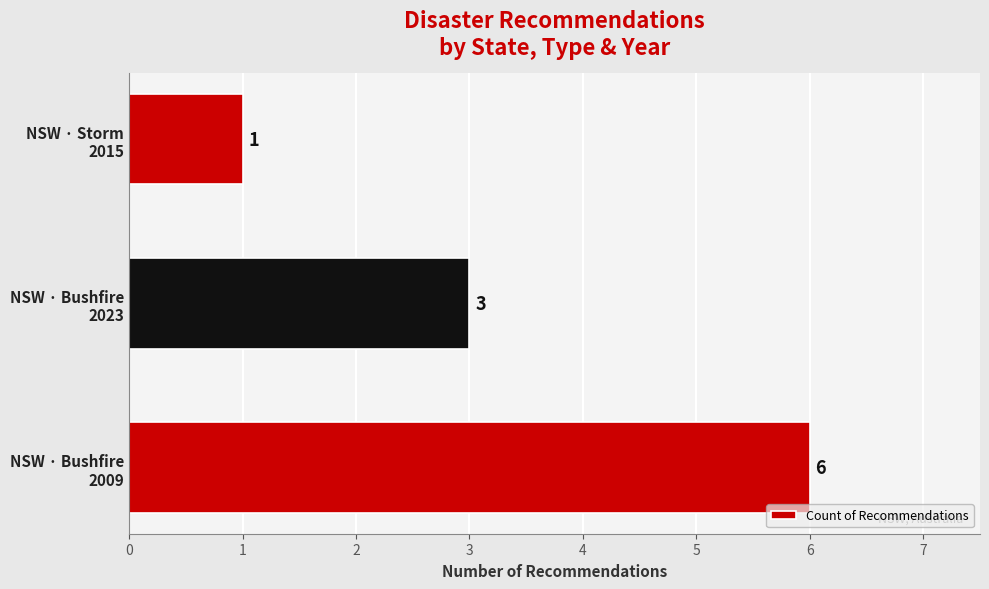

List the labels in order of value, smallest first.

NSW · Storm
2015, NSW · Bushfire
2023, NSW · Bushfire
2009